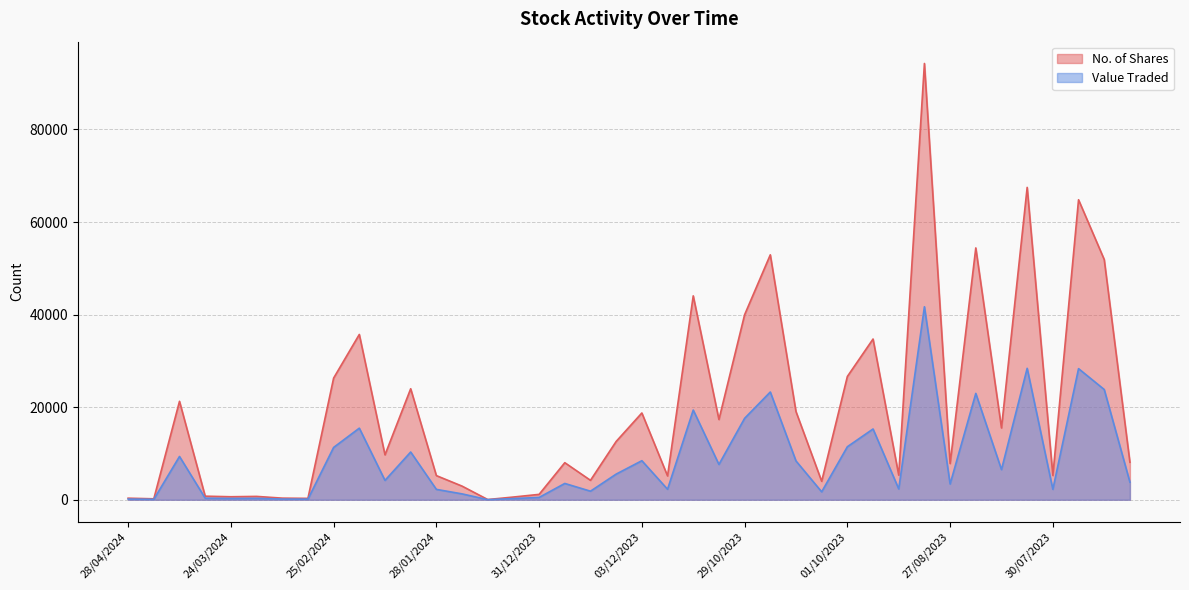

What is the spread (max minus min) of values at 03/03/2024?

168